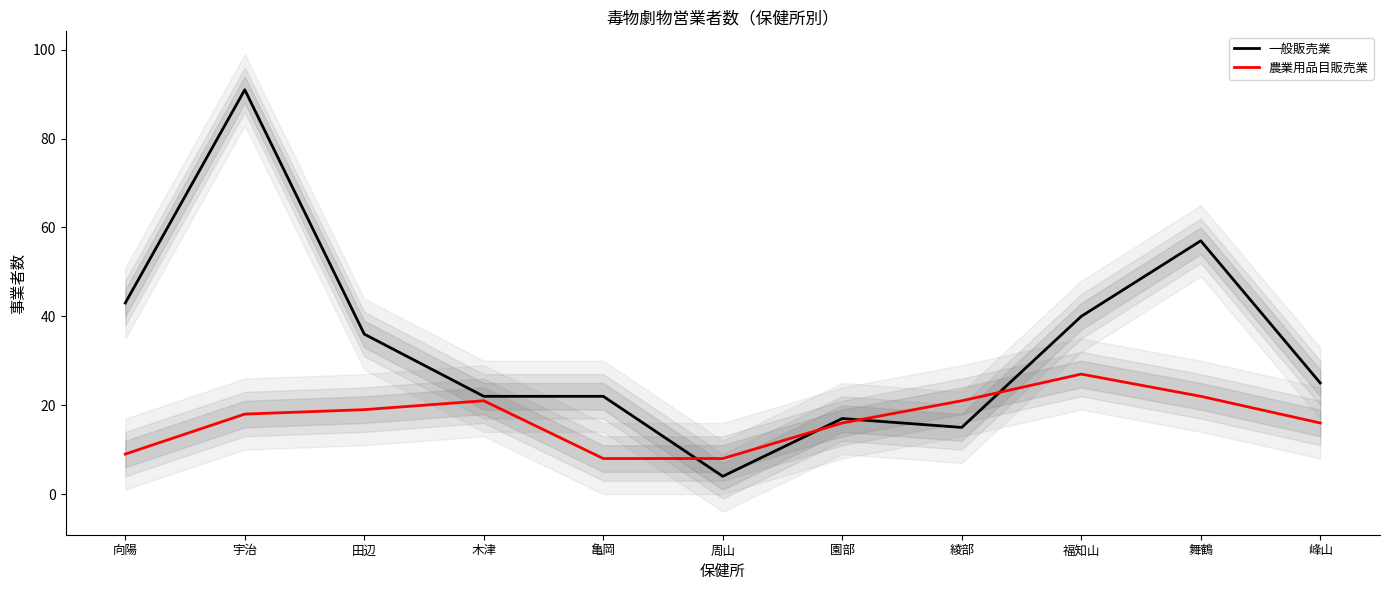

What are all the series names shown in the legend?

一般販売業, 農業用品目販売業